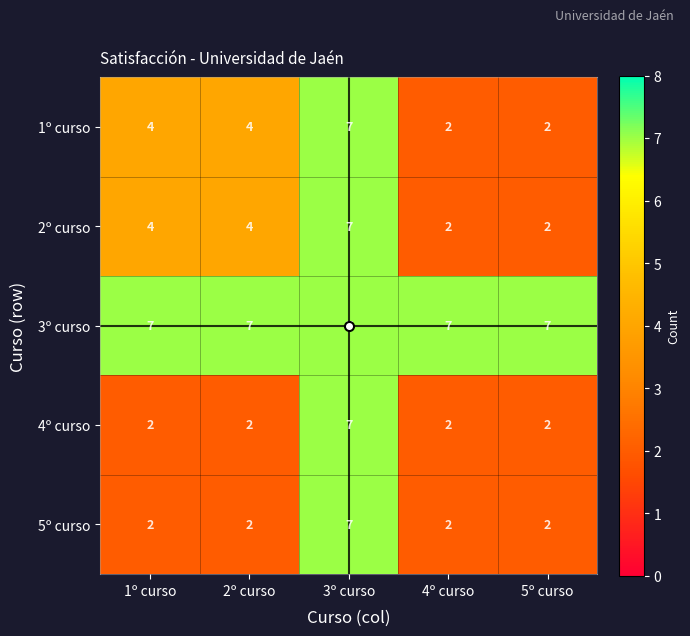

At which category is the sum across all series the highest?

3º curso